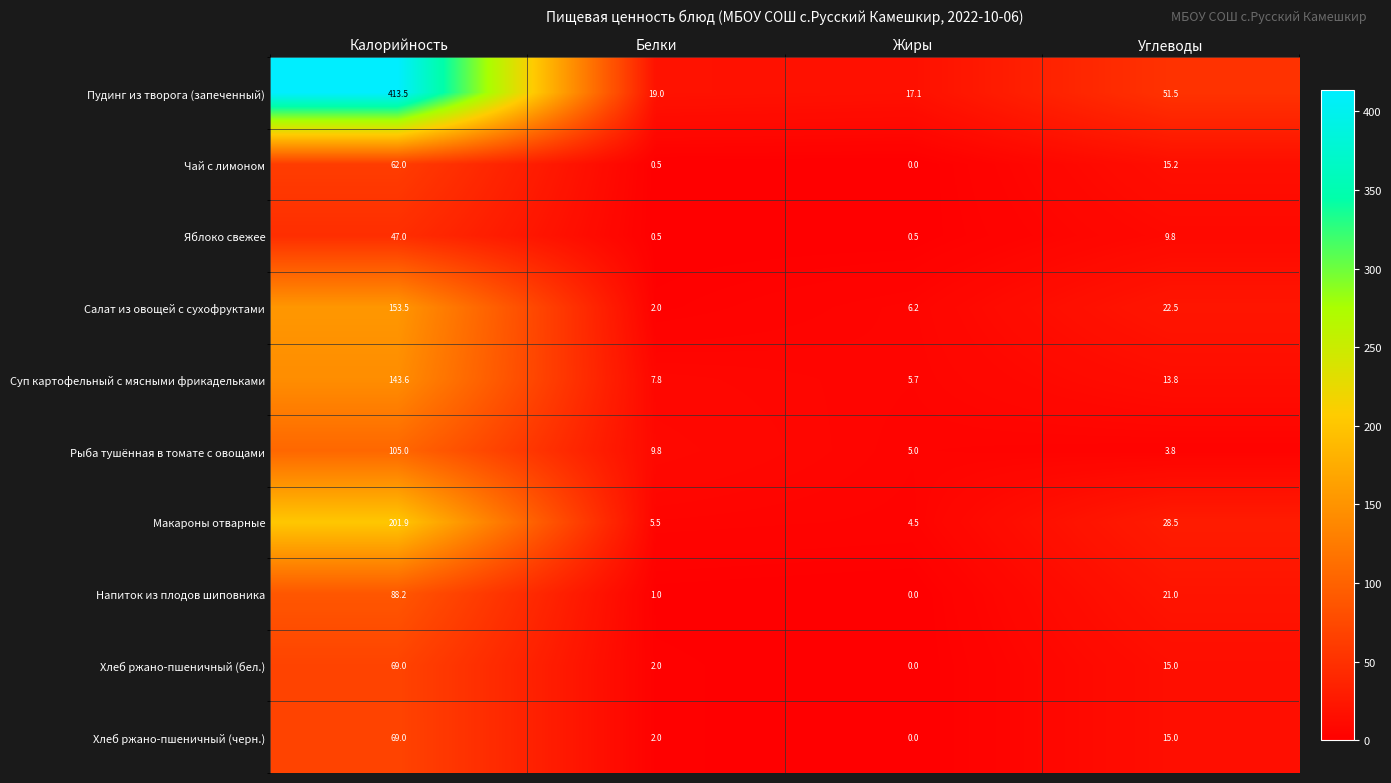

The Хлеб ржано-пшеничный (бел.) series shows 3.1 at Белки. True or false?

False